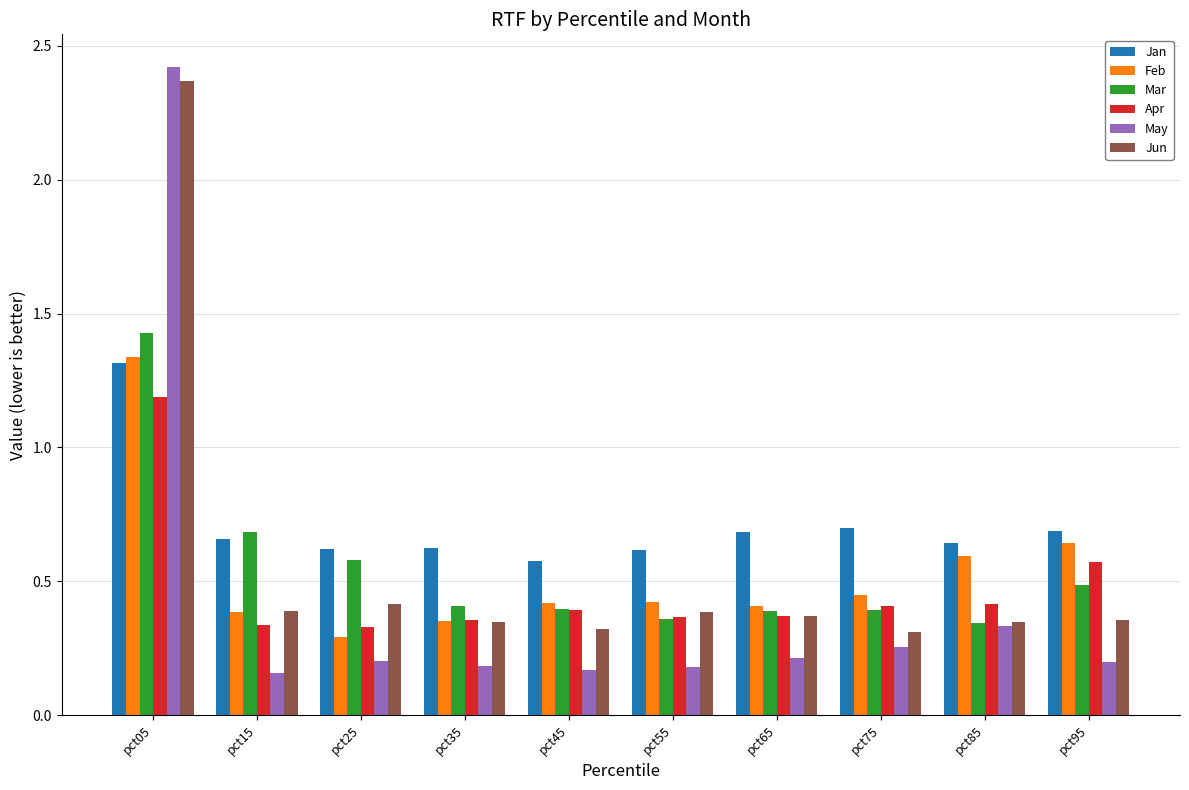

Between pct05 and pct85, which series saw the biggest shift?

May